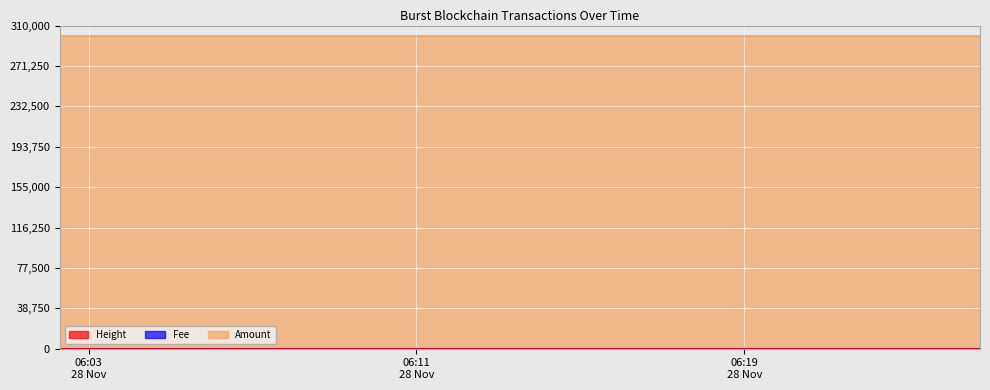

Is the value of Height at 2016-11-28 06:24:45 greater than the value of Amount at 2016-11-28 06:02:18?

Yes